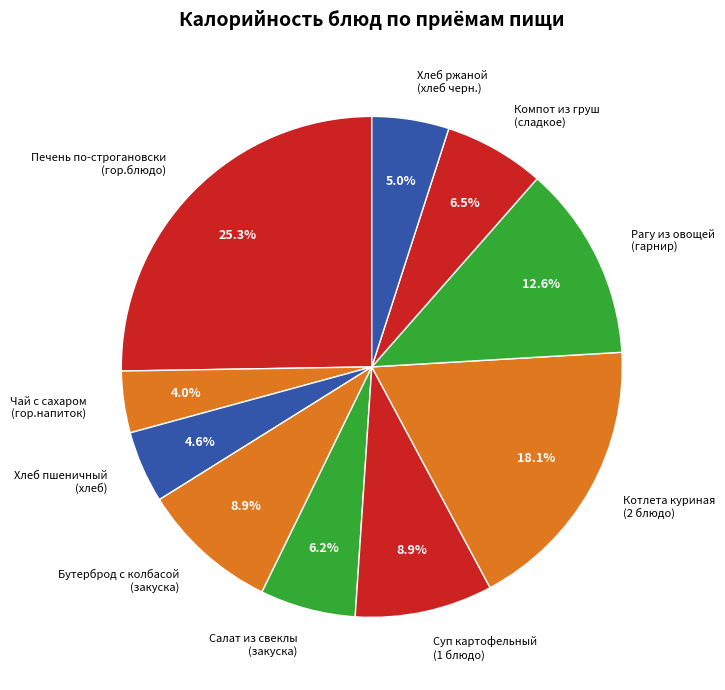

To the nearest percent, what is the difference between the largest and smallest slice percentages?

21%